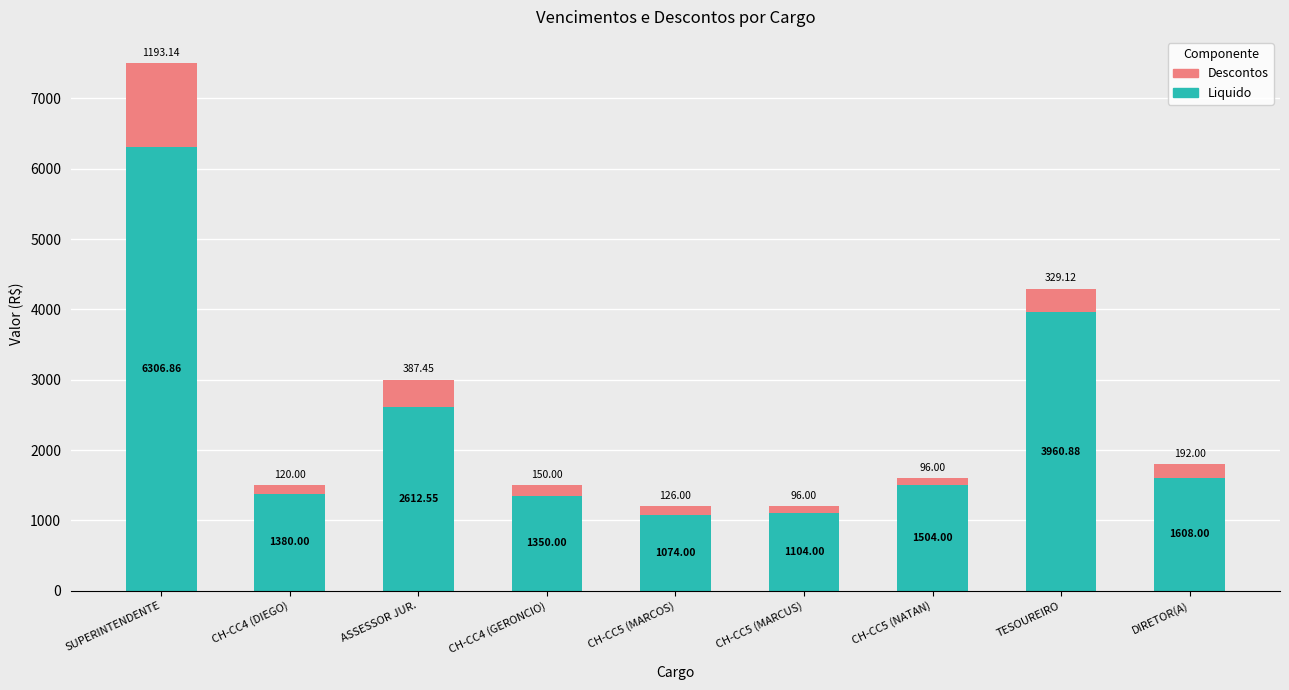

How many data points does each series have?

9